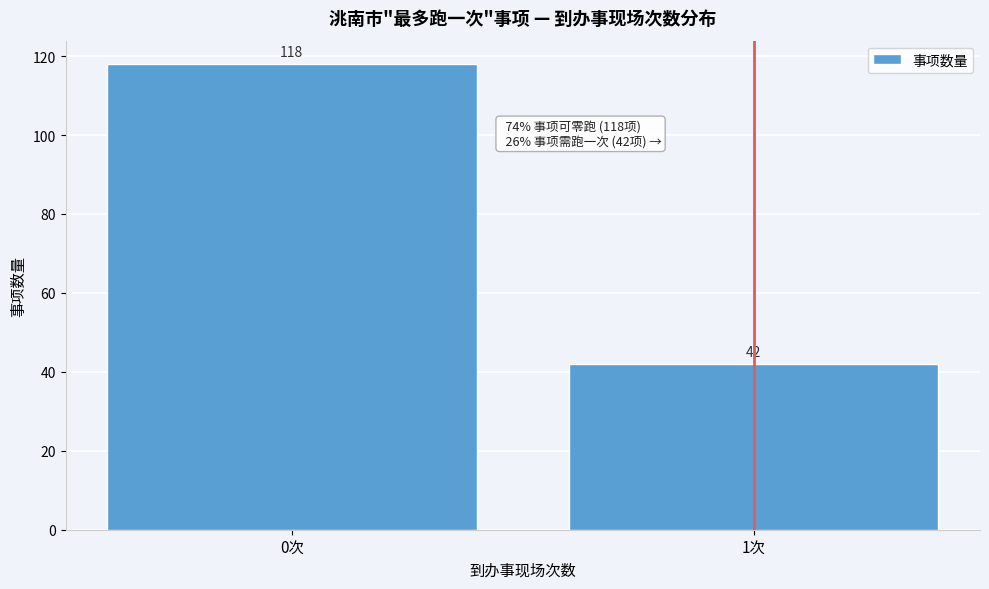

Reading left to right, what are all the values shown in this chart?

0次=118	1次=42